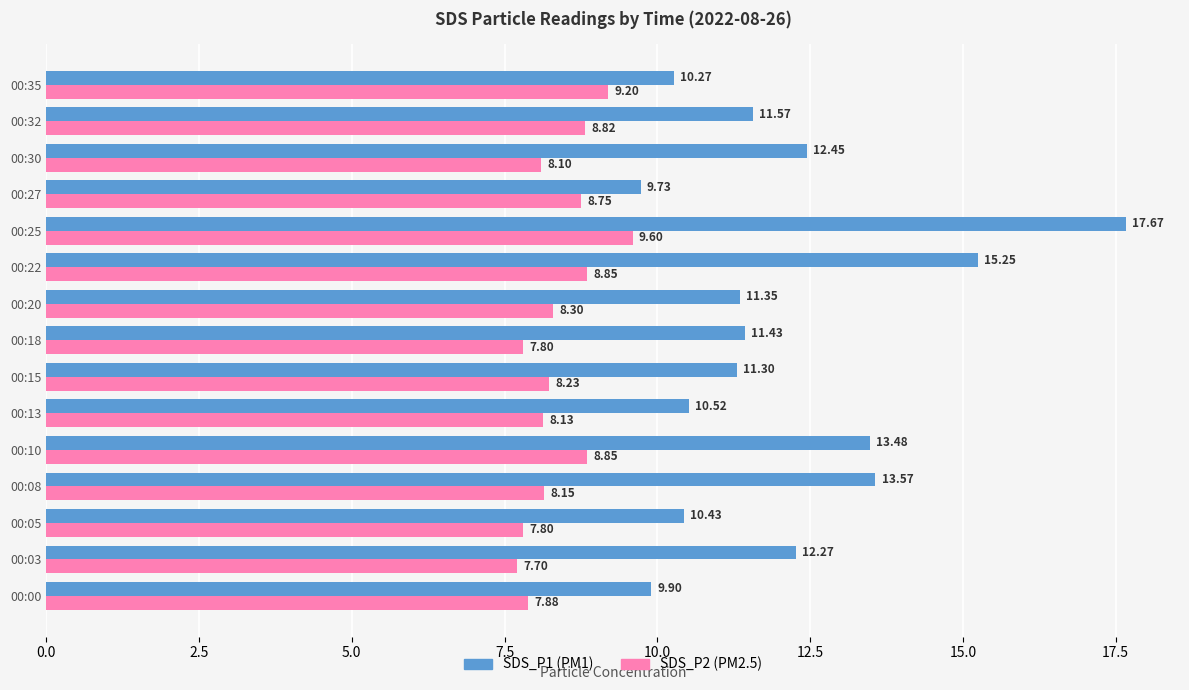

Which series has the largest total across all categories?

SDS_P1